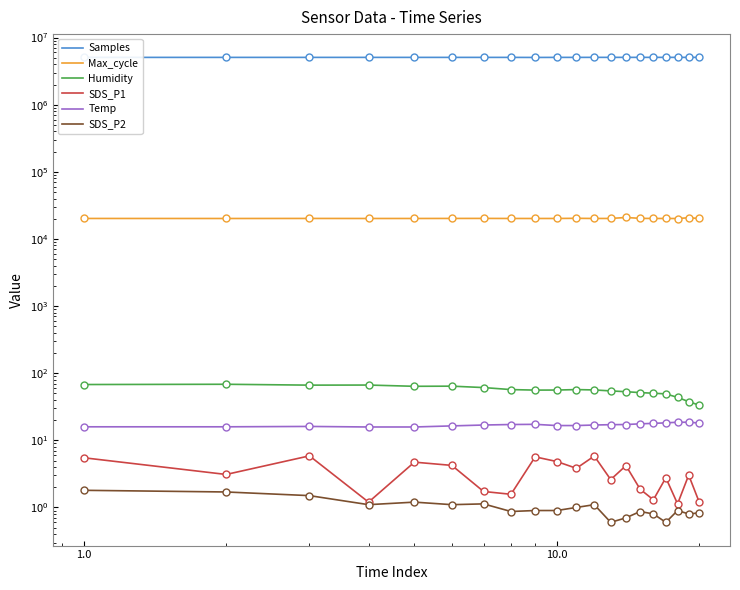

How many lines are shown in the chart?

6